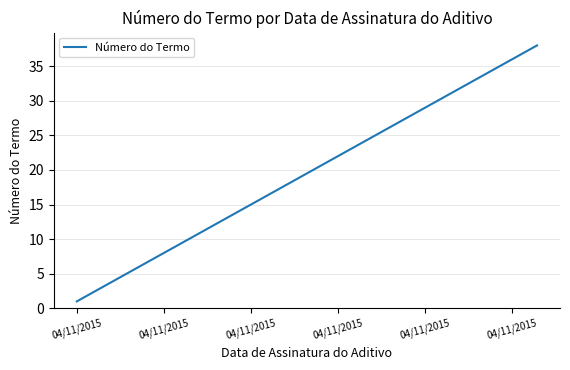

What is the difference between the maximum and minimum values?

37